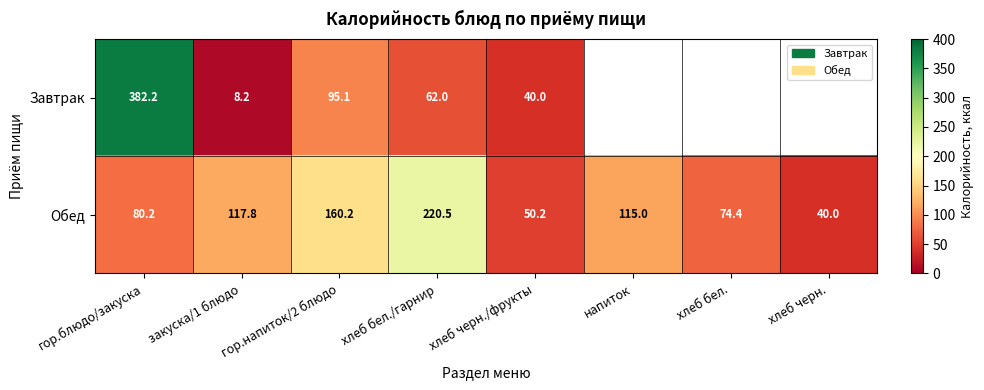

Between гор.блюдо/закуска and закуска/1 блюдо, which series saw the biggest shift?

Завтрак